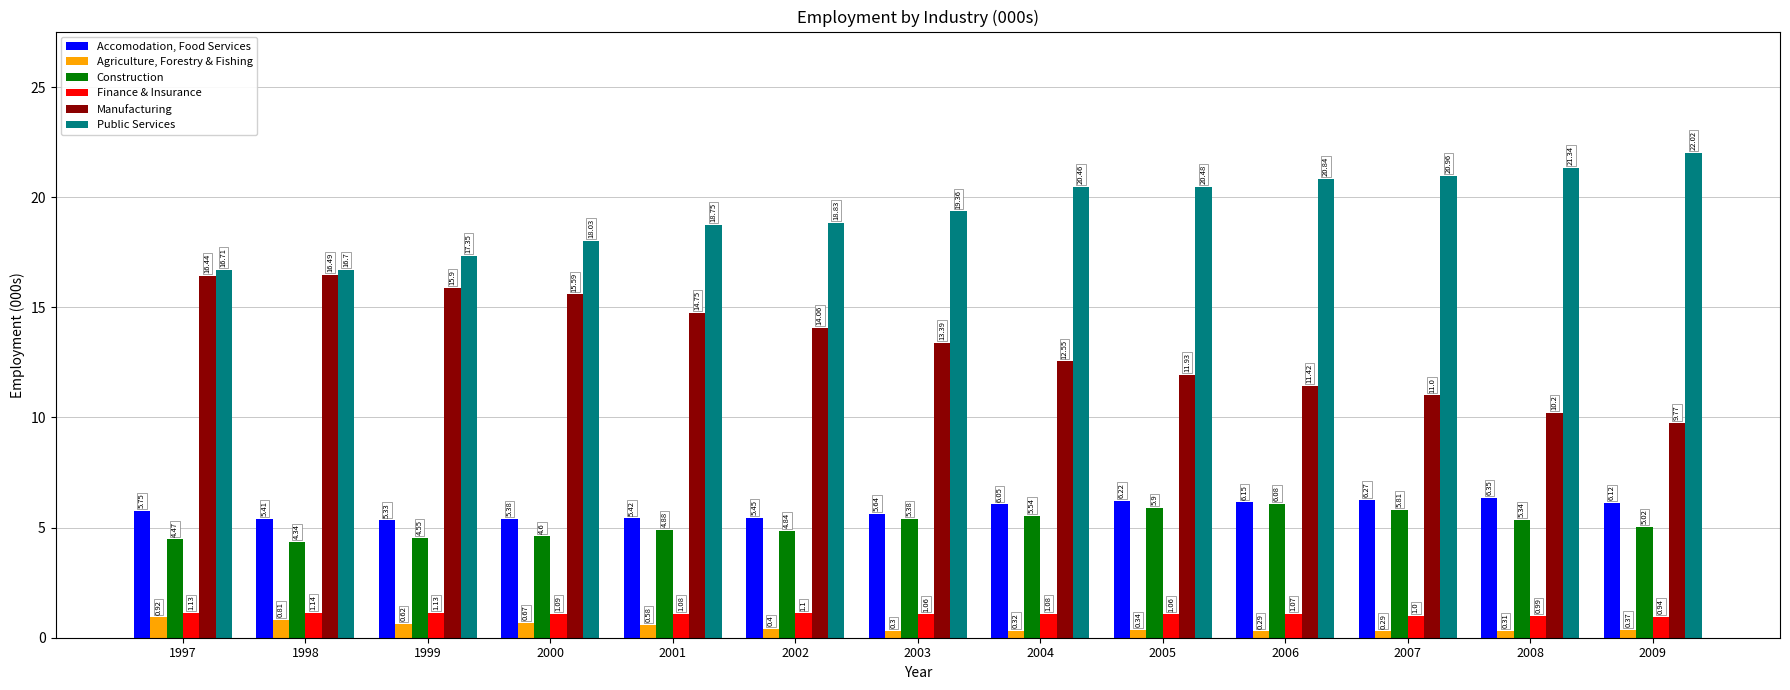

What are all the series names shown in the legend?

Accomodation, Food Services, Agriculture, Forestry & Fishing, Construction, Finance & Insurance, Manufacturing, Public Services